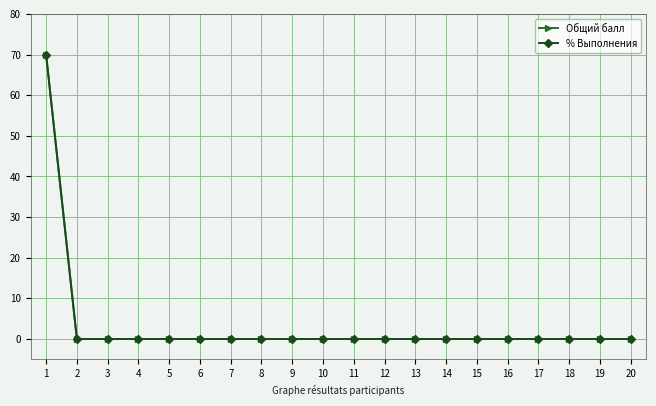

List the labels in order of Общий балл value, largest first.

1, 2, 3, 4, 5, 6, 7, 8, 9, 10, 11, 12, 13, 14, 15, 16, 17, 18, 19, 20